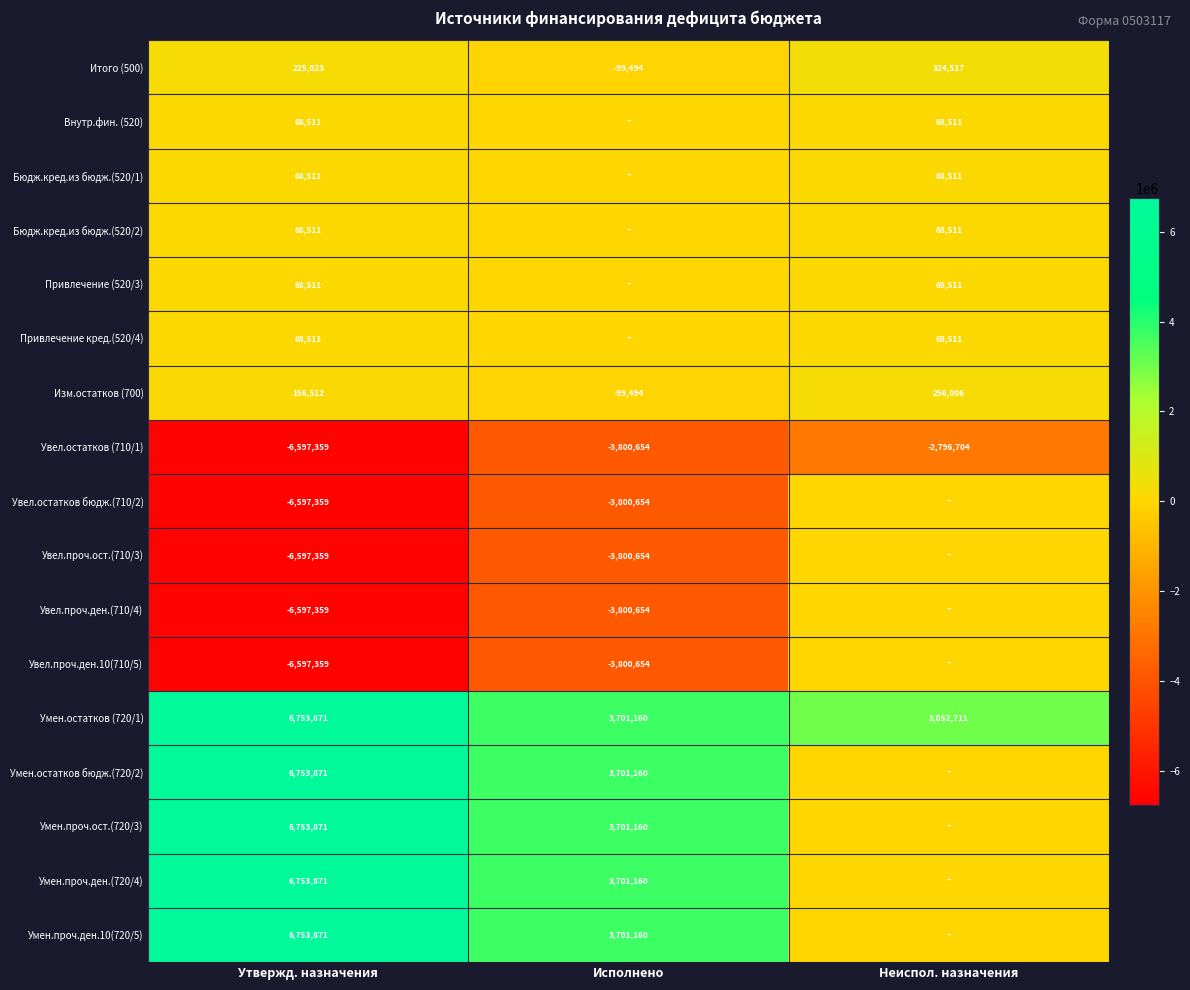

The value of Бюдж.кред.из бюдж.(520/2) at Неиспол. назначения is 109759. True or false?

False